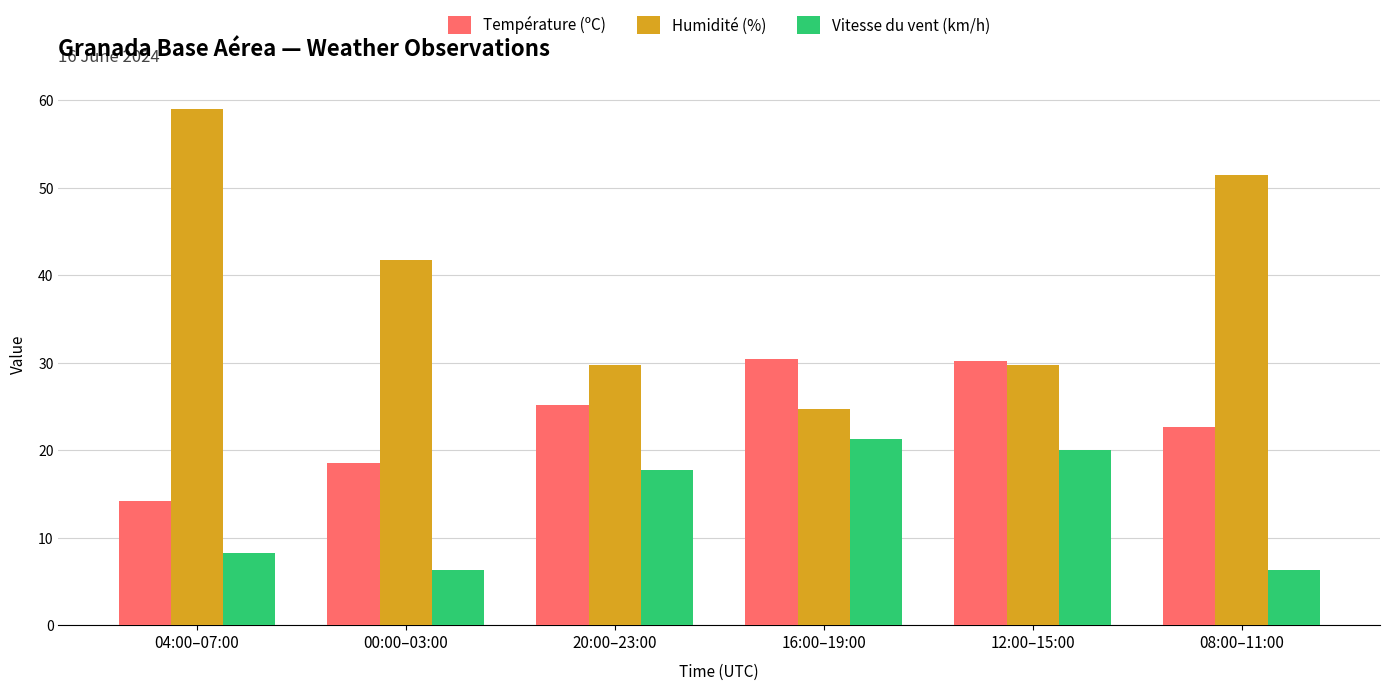

What is the difference between the maximum and minimum values in the Vitesse du vent (km/h) series?

15.0